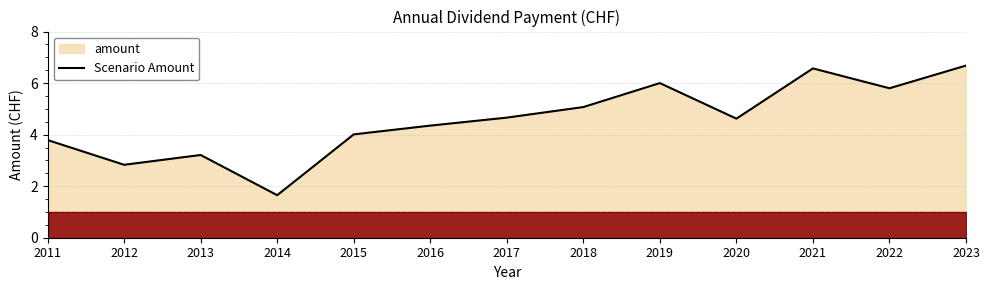

List the labels in order of value, largest first.

2023, 2021, 2019, 2022, 2018, 2017, 2020, 2016, 2015, 2011, 2013, 2012, 2014